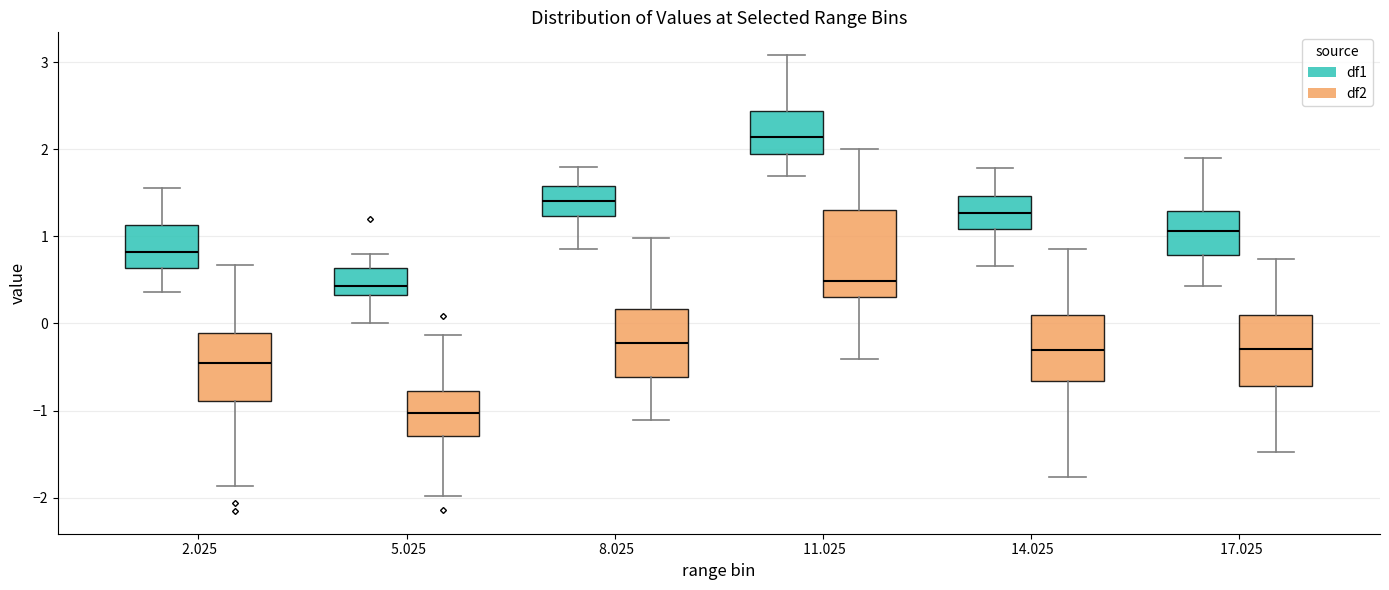

Where does the upper whisker of the box for 2.025 (df1) end on the y-axis? The values are not printed on the chart, so give them approximately, as read against the axis.

1.6